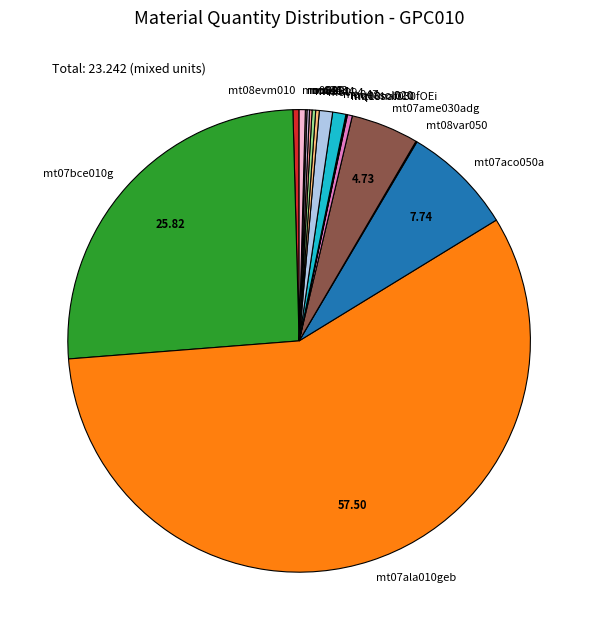

Does any single category account for the majority?

Yes